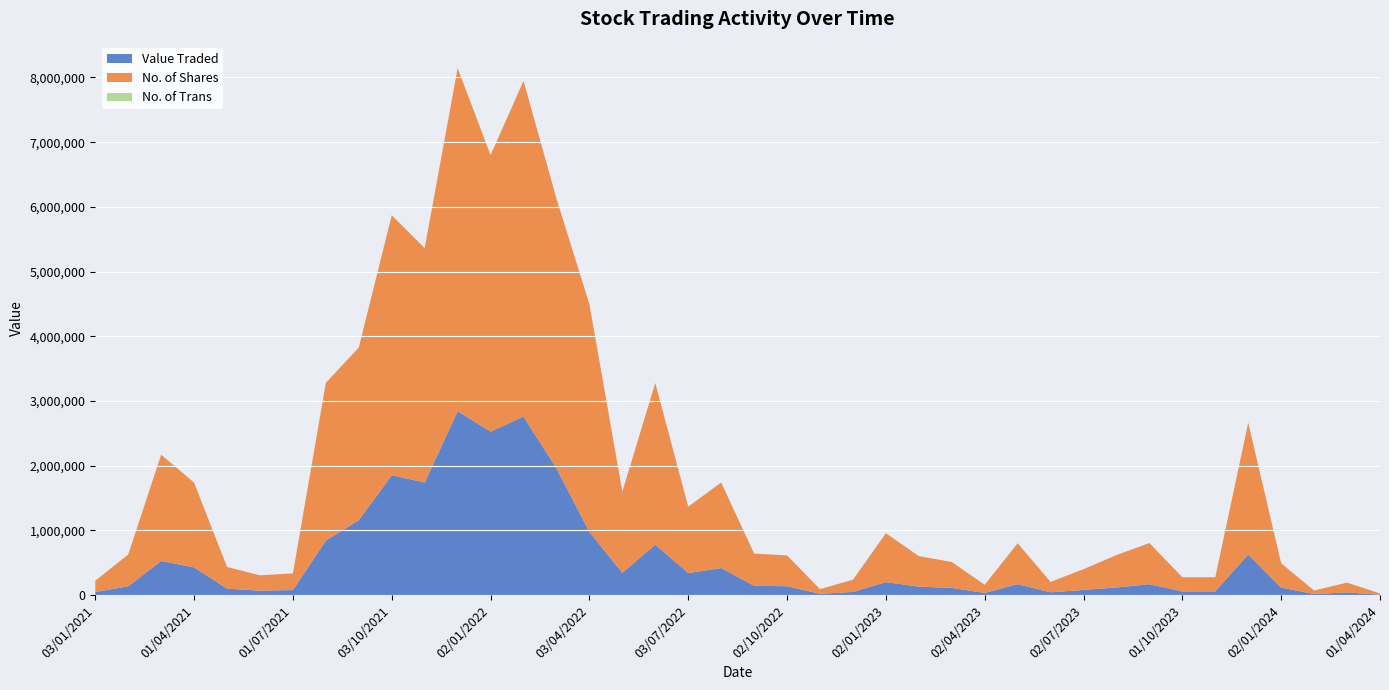

Reading left to right, transcribe all the data shown in this chart.

Value Traded: 01/04/2024=5199	03/03/2024=41335	01/02/2024=15526	02/01/2024=115264	03/12/2023=626443	01/11/2023=57123	01/10/2023=55301	03/09/2023=167406	01/08/2023=117312	02/07/2023=79050	04/06/2023=41989	01/05/2023=168909	02/04/2023=32011	01/03/2023=110306	01/02/2023=129824	02/01/2023=200175	01/12/2022=48196	01/11/2022=18988	02/10/2022=136461	01/09/2022=143901	01/08/2022=417244	03/07/2022=339713	01/06/2022=779260	08/05/2022=343685	03/04/2022=975322	01/03/2022=1958357	01/02/2022=2759179	02/01/2022=2526170	01/12/2021=2841757	01/11/2021=1739200	03/10/2021=1852729	01/09/2021=1157026	01/08/2021=842281	01/07/2021=76967	01/06/2021=67286	02/05/2021=98571	01/04/2021=427439	01/03/2021=526638	01/02/2021=135473	03/01/2021=46348
No. of Trans: 01/04/2024=26	03/03/2024=168	01/02/2024=68	02/01/2024=249	03/12/2023=997	01/11/2023=203	01/10/2023=221	03/09/2023=580	01/08/2023=340	02/07/2023=165	04/06/2023=148	01/05/2023=409	02/04/2023=90	01/03/2023=275	01/02/2023=318	02/01/2023=457	01/12/2022=169	01/11/2022=100	02/10/2022=253	01/09/2022=342	01/08/2022=657	03/07/2022=641	01/06/2022=1238	08/05/2022=642	03/04/2022=1265	01/03/2022=659	01/02/2022=1354	02/01/2022=1436	01/12/2021=2060	01/11/2021=1602	03/10/2021=1941	01/09/2021=1013	01/08/2021=306	01/07/2021=135	01/06/2021=157	02/05/2021=205	01/04/2021=718	01/03/2021=719	01/02/2021=235	03/01/2021=107
No. of Shares: 01/04/2024=19245	03/03/2024=150960	01/02/2024=53629	02/01/2024=374599	03/12/2023=2036717	01/11/2023=217703	01/10/2023=219655	03/09/2023=636164	01/08/2023=500355	02/07/2023=320722	04/06/2023=161186	01/05/2023=631476	02/04/2023=126235	01/03/2023=400956	01/02/2023=471097	02/01/2023=755470	01/12/2022=187685	01/11/2022=71905	02/10/2022=475883	01/09/2022=497213	01/08/2022=1322356	03/07/2022=1026292	01/06/2022=2497522	08/05/2022=1254735	03/04/2022=3520826	01/03/2022=4169434	01/02/2022=5187252	02/01/2022=4273629	01/12/2021=5302291	01/11/2021=3622868	03/10/2021=4017478	01/09/2021=2669289	01/08/2021=2438504	01/07/2021=257806	01/06/2021=237415	02/05/2021=335903	01/04/2021=1309563	01/03/2021=1642987	01/02/2021=490604	03/01/2021=174954